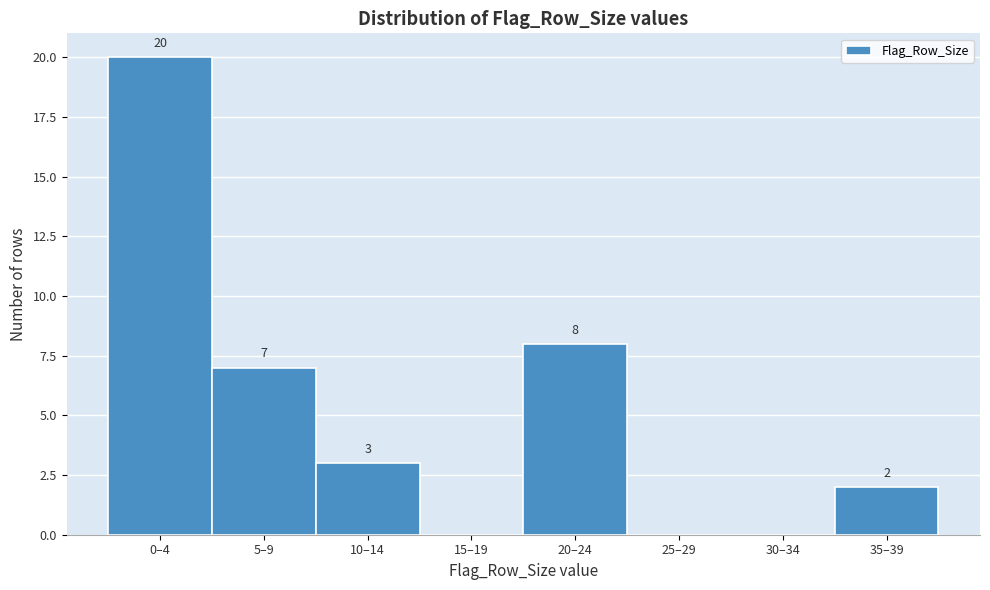

Reading left to right, transcribe all the data shown in this chart.

0–4=20	5–9=7	10–14=3	15–19=0	20–24=8	25–29=0	30–34=0	35–39=2